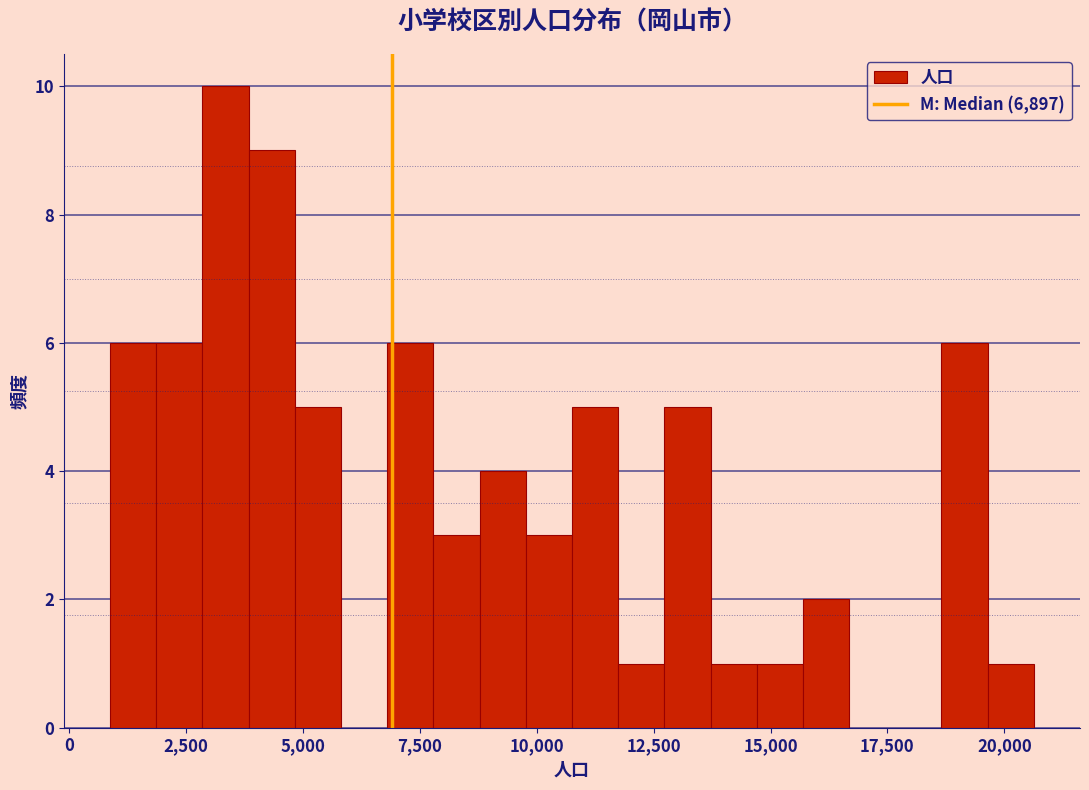

Around what value on the x-axis is the tallest bar? Give the approximate position of its centre, as read against the axis.

3500